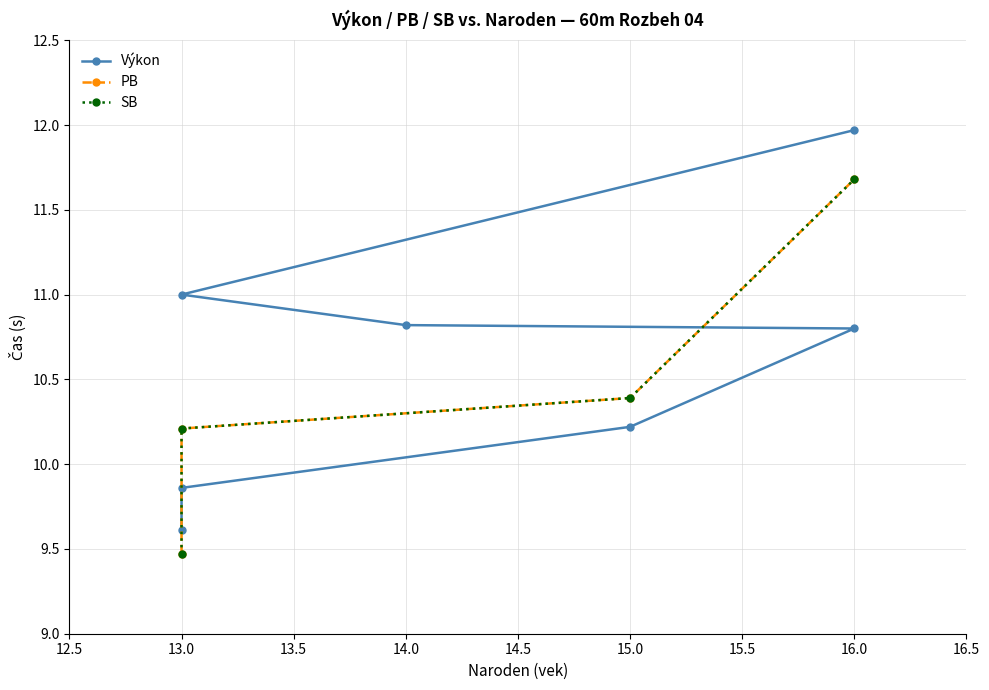

Where is the first local minimum?

5